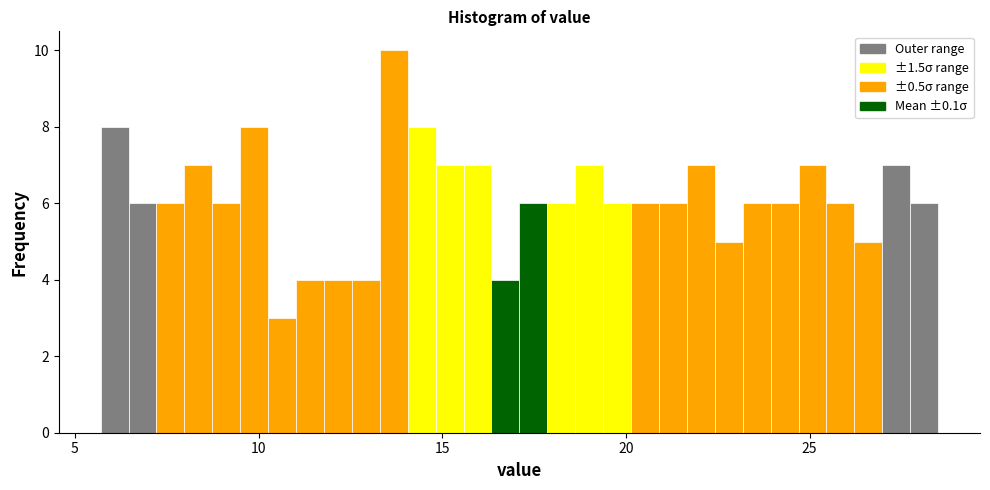

Around what value on the x-axis is the tallest bar? Give the approximate position of its centre, as read against the axis.

13.5